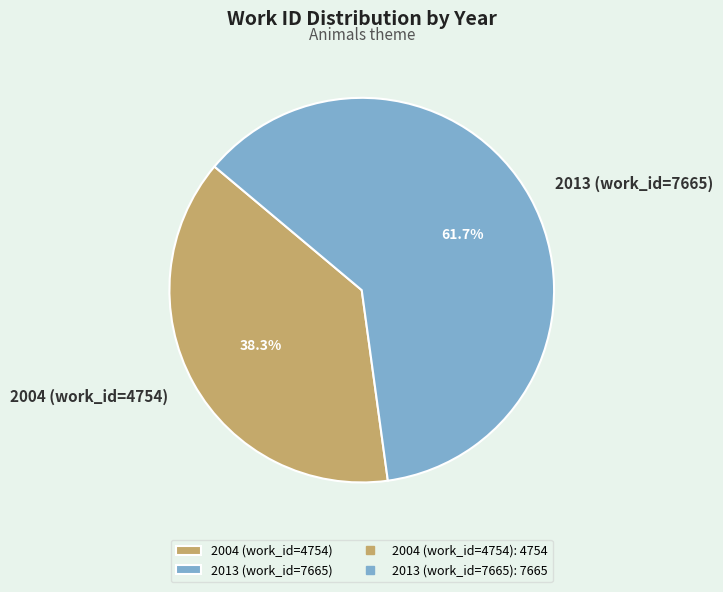

What is the ratio of the value at 2013 (work_id=7665) to the value at 2004 (work_id=4754)?

1.6